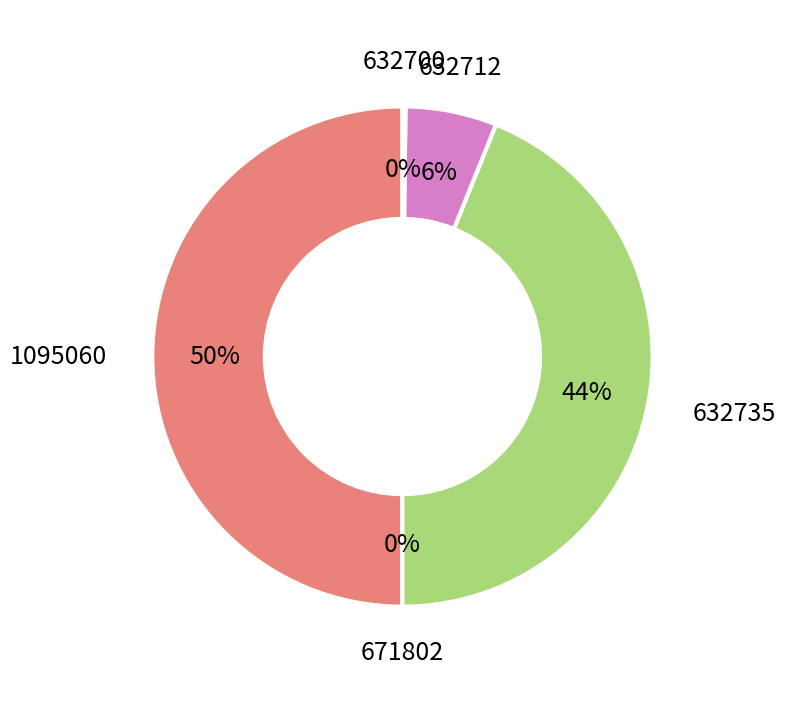

Is the sum of 671802 and 1095060 greater than half?

No